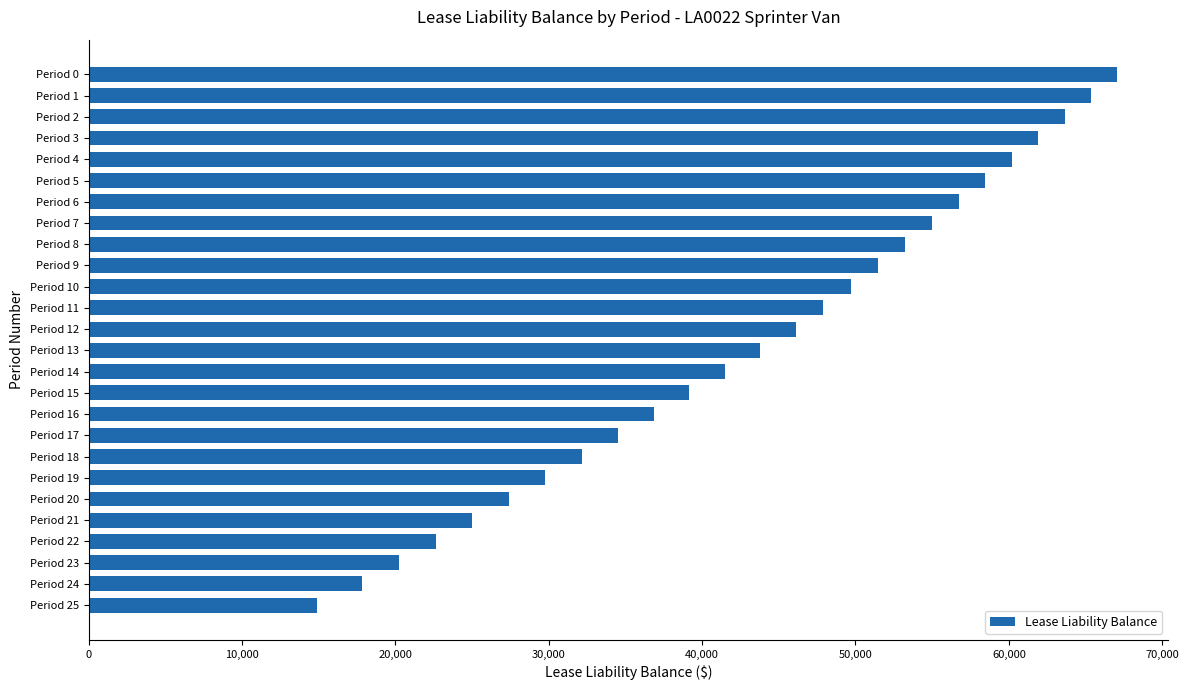

Read the value at Period 21.

25019.3